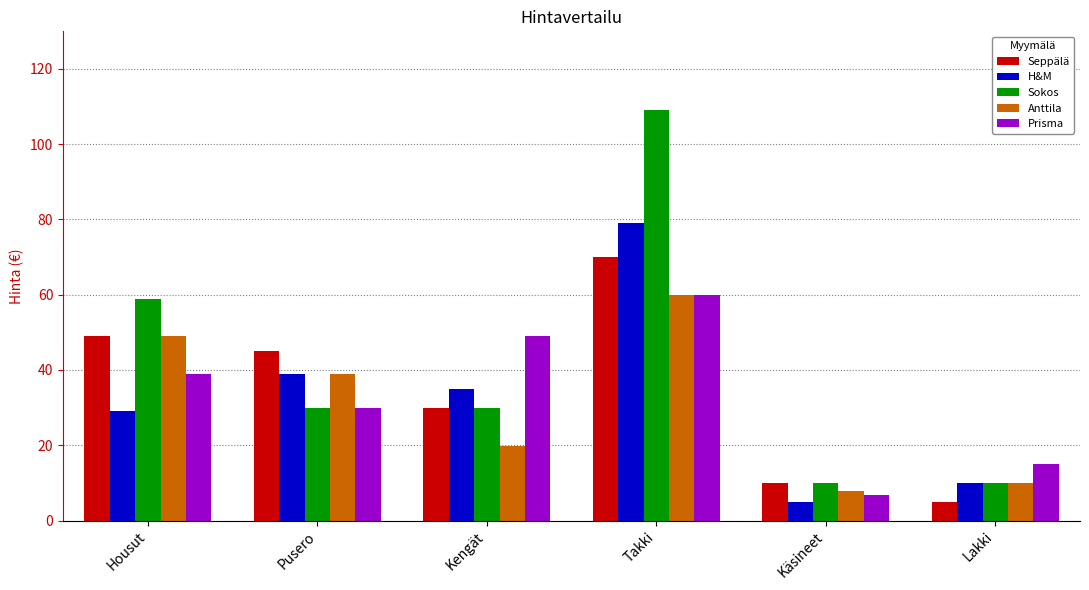

Rank the categories by Seppälä value from highest to lowest.

Takki, Housut, Pusero, Kengät, Käsineet, Lakki